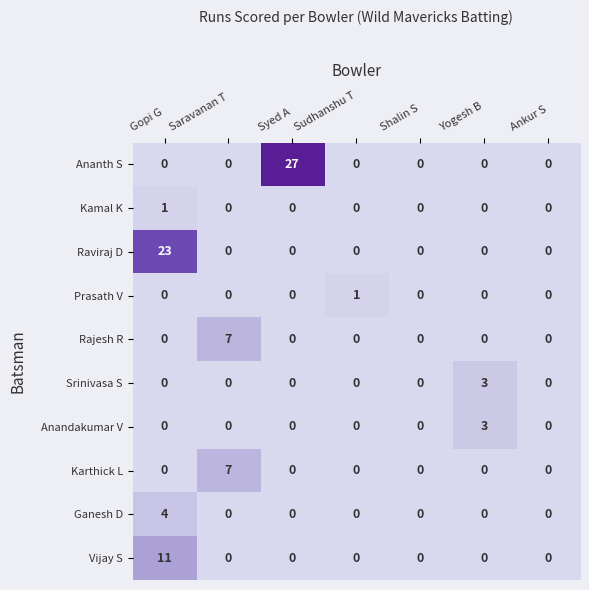

True or false: Anandakumar V has a value of 1 at Syed A.

False